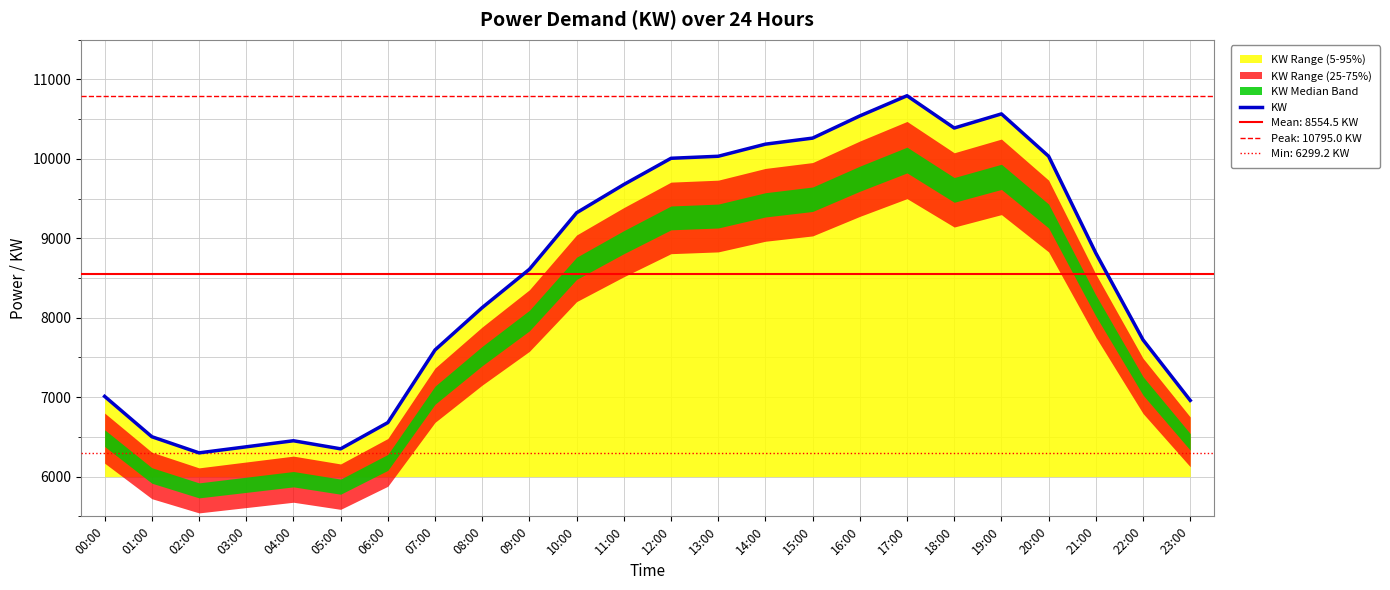

Rank the categories by value from highest to lowest.

17:00, 19:00, 16:00, 18:00, 15:00, 14:00, 13:00, 20:00, 12:00, 11:00, 10:00, 21:00, 09:00, 08:00, 22:00, 07:00, 00:00, 23:00, 06:00, 01:00, 04:00, 03:00, 05:00, 02:00